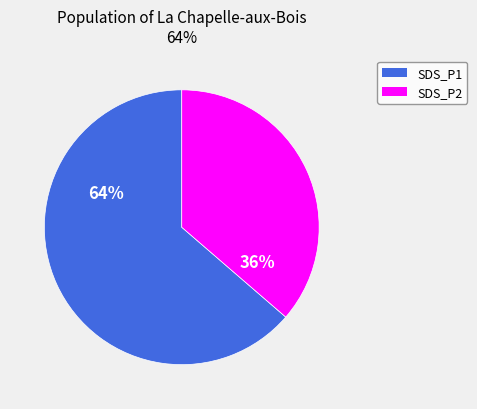

Which category has the biggest portion of the pie?

SDS_P1